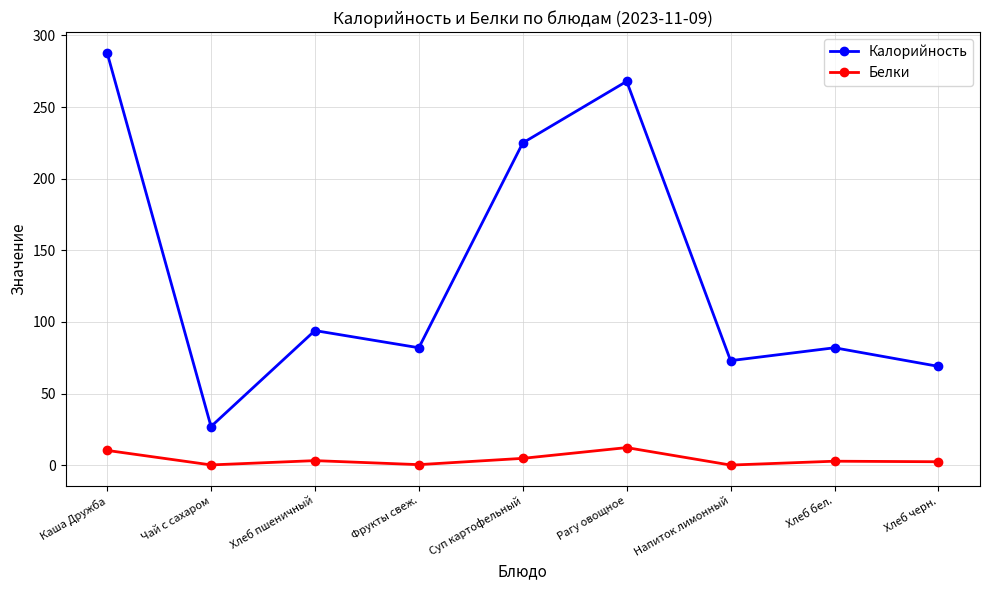

What is the label of the 3rd point from the right?

Напиток лимонный